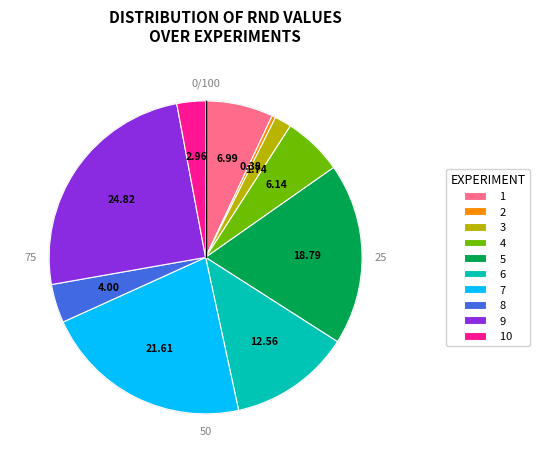

True or false: 8 accounts for 4% of the total.

True